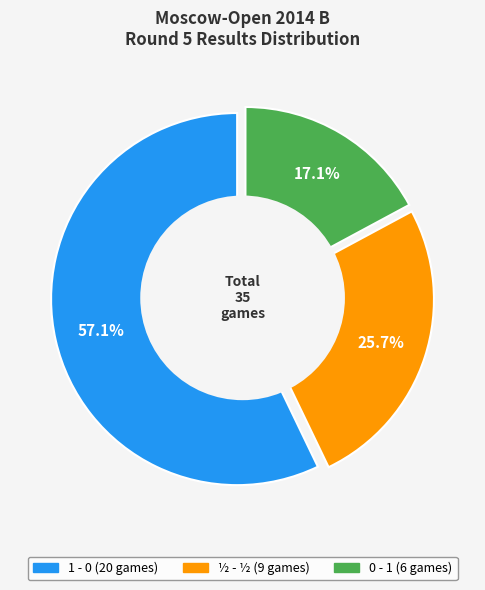

How many slices are in this pie chart?

3